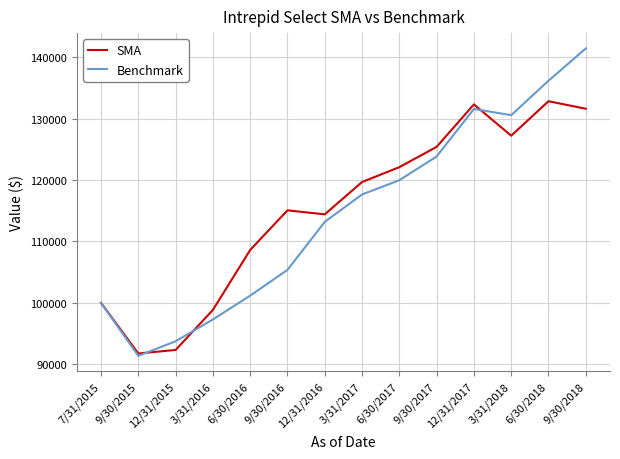

The SMA series shows 108614.4 at 6/30/2016. True or false?

True